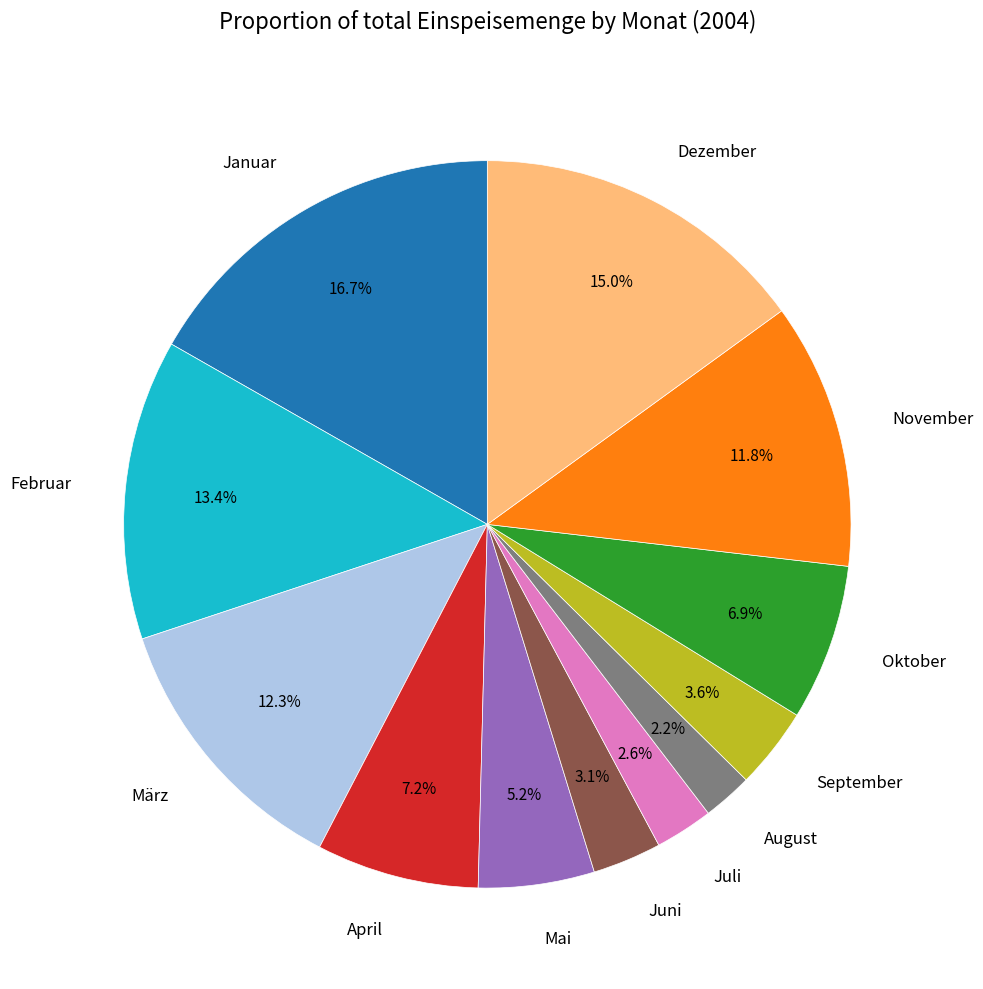

How many segments does this pie chart have?

12